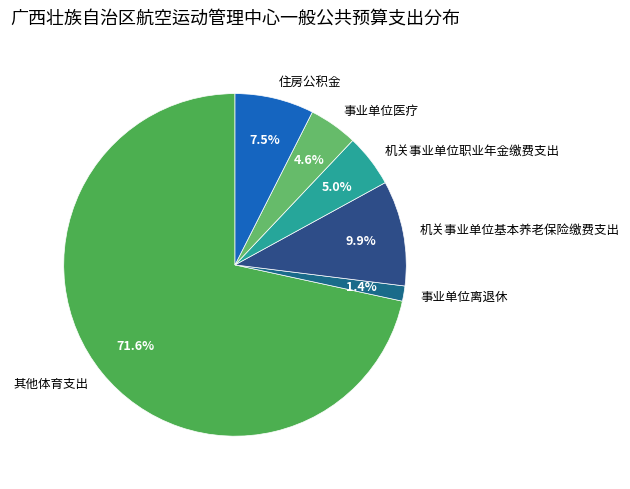

Is there any slice that represents more than half of the pie?

Yes